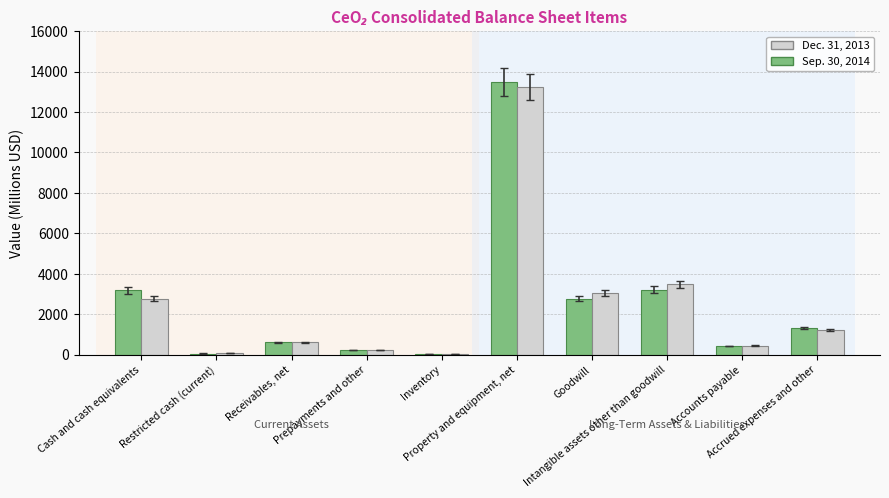

What is the label of the 1st bar from the left?

Cash and cash equivalents